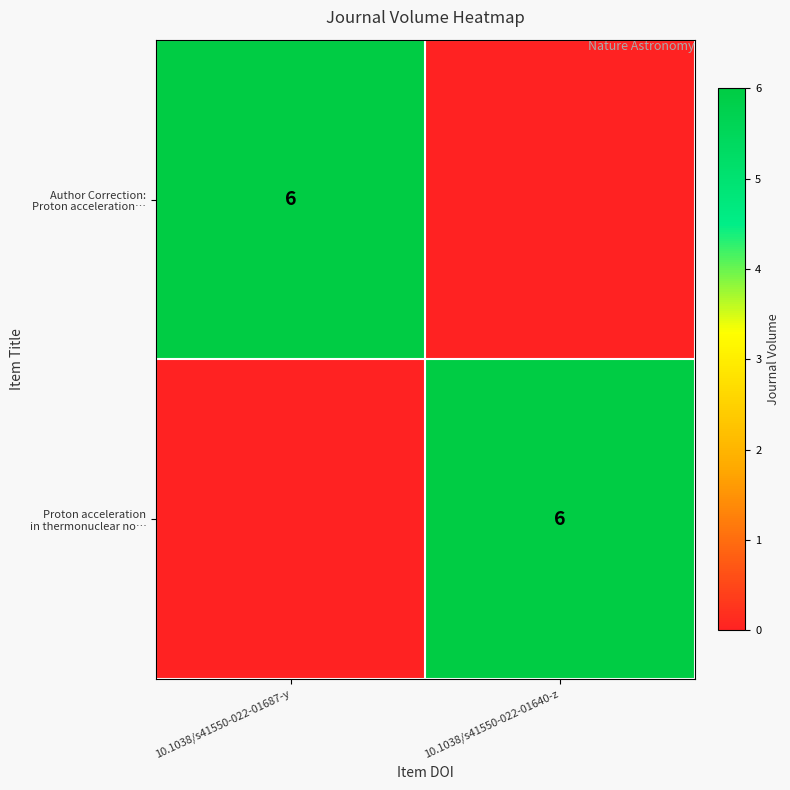

What is the total value across all series at 10.1038/s41550-022-01640-z?

6